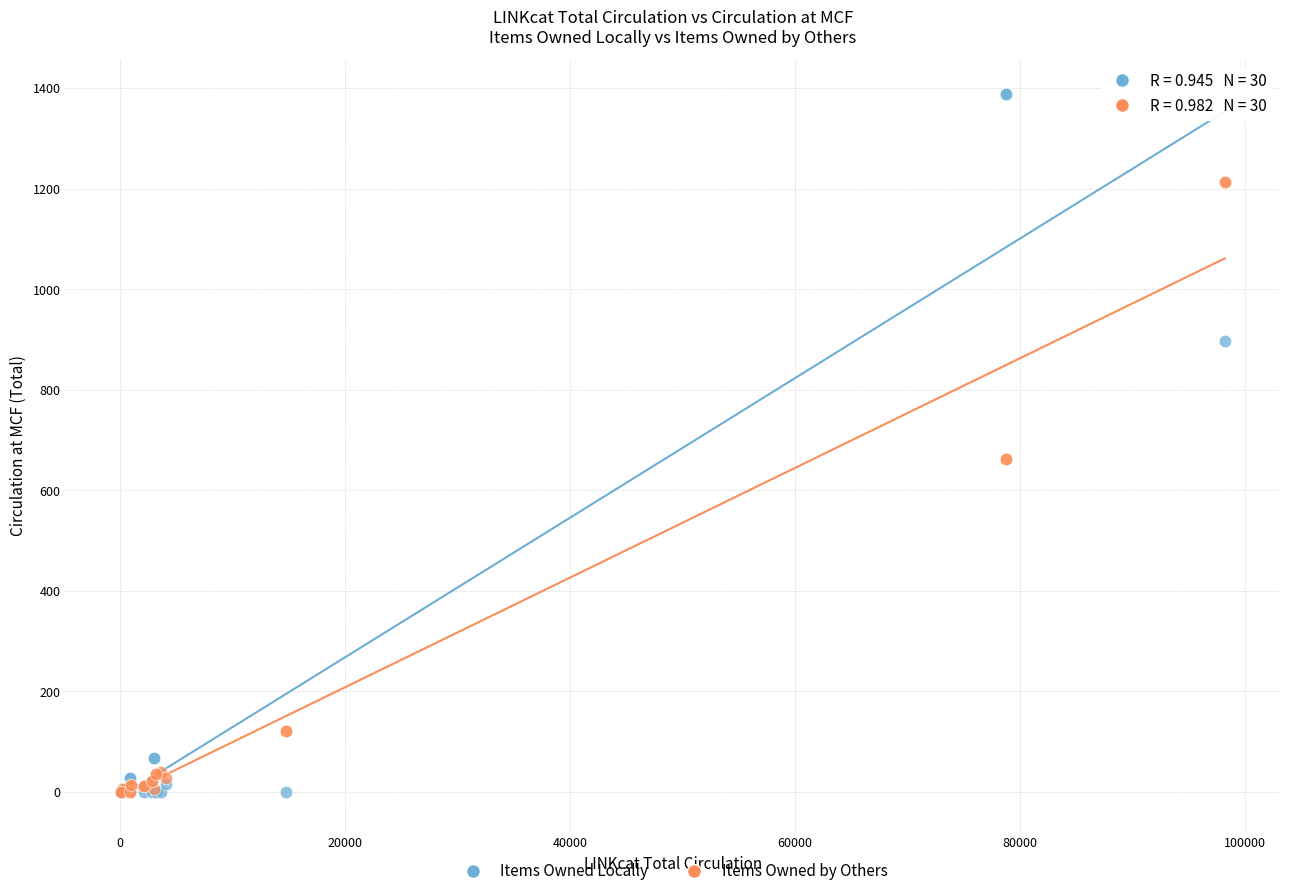

Which series contains the highest Y value?

Items Owned Locally